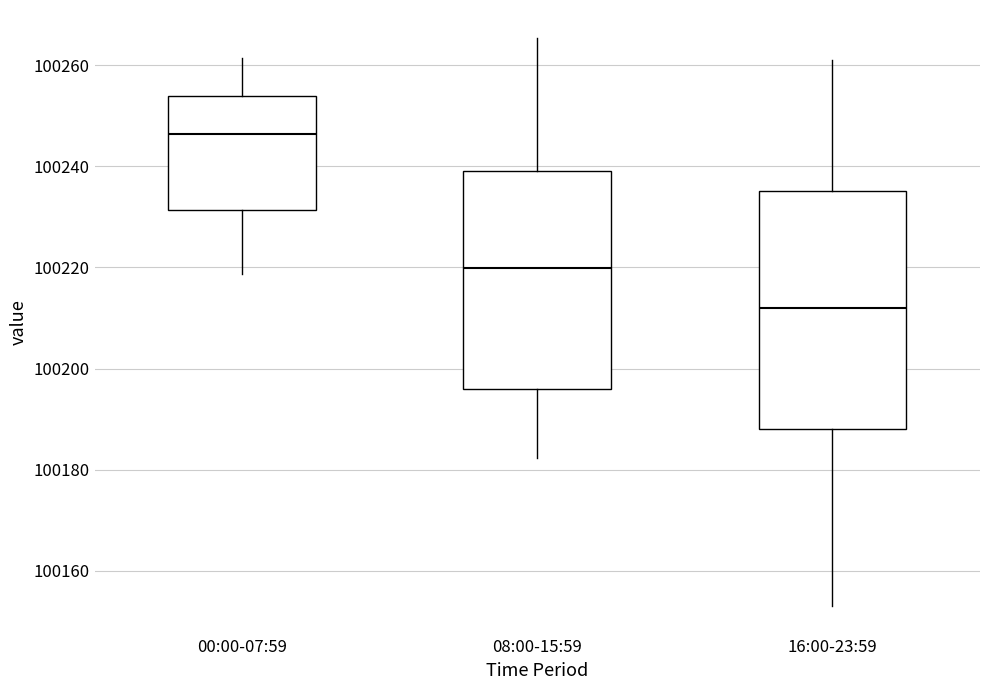

Reading left to right, transcribe this box plot: for each box, give where its median line is, the range the box spans, and where its two whiskers end, as read against the y-axis. The values are not printed on the chart, so give them approximately, as read against the axis.

00:00-07:59: median 100246, box 100232 to 100254, whiskers 100218 to 100262
08:00-15:59: median 100220, box 100196 to 100240, whiskers 100182 to 100266
16:00-23:59: median 100212, box 100188 to 100236, whiskers 100154 to 100262